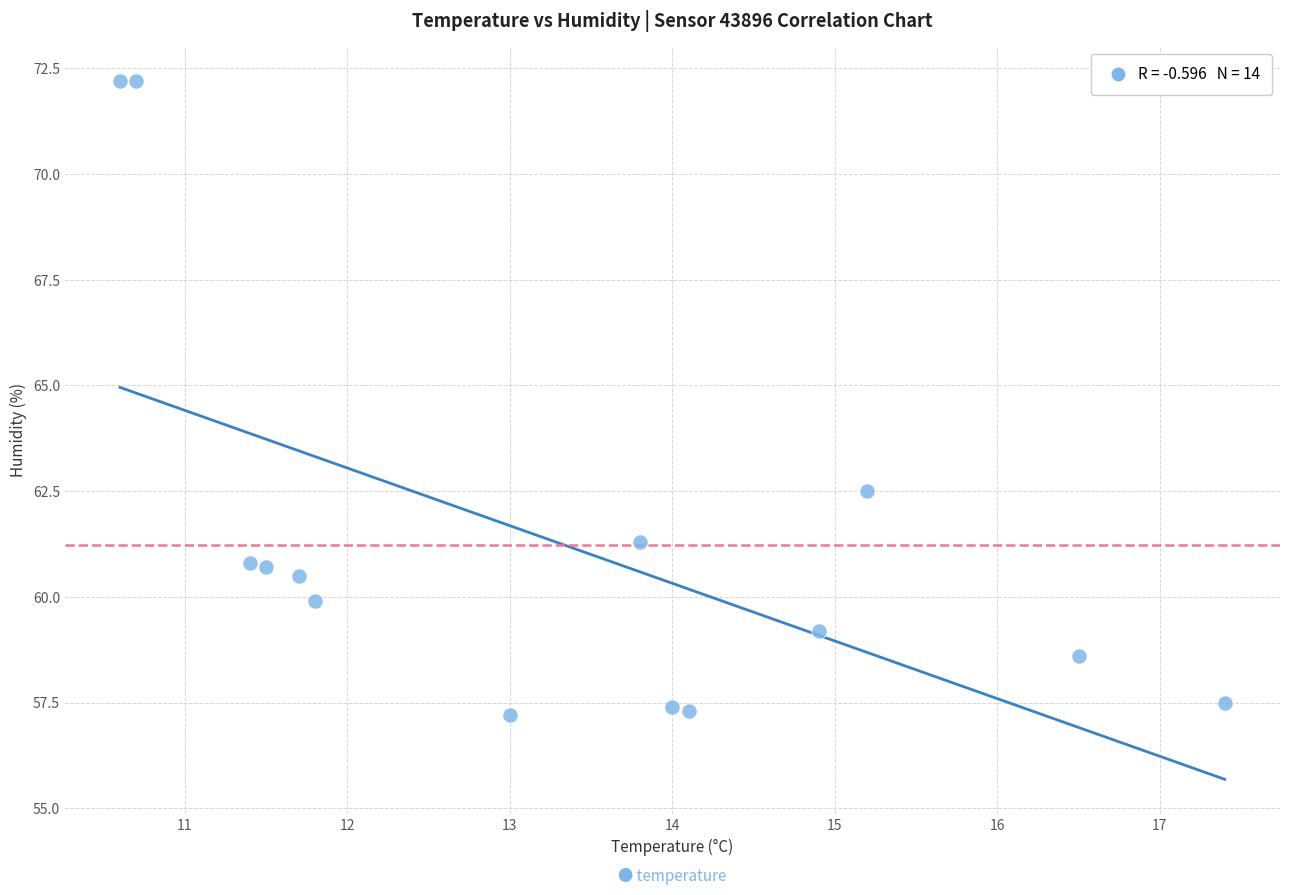

What is the range of X values (max minus min)?

6.8